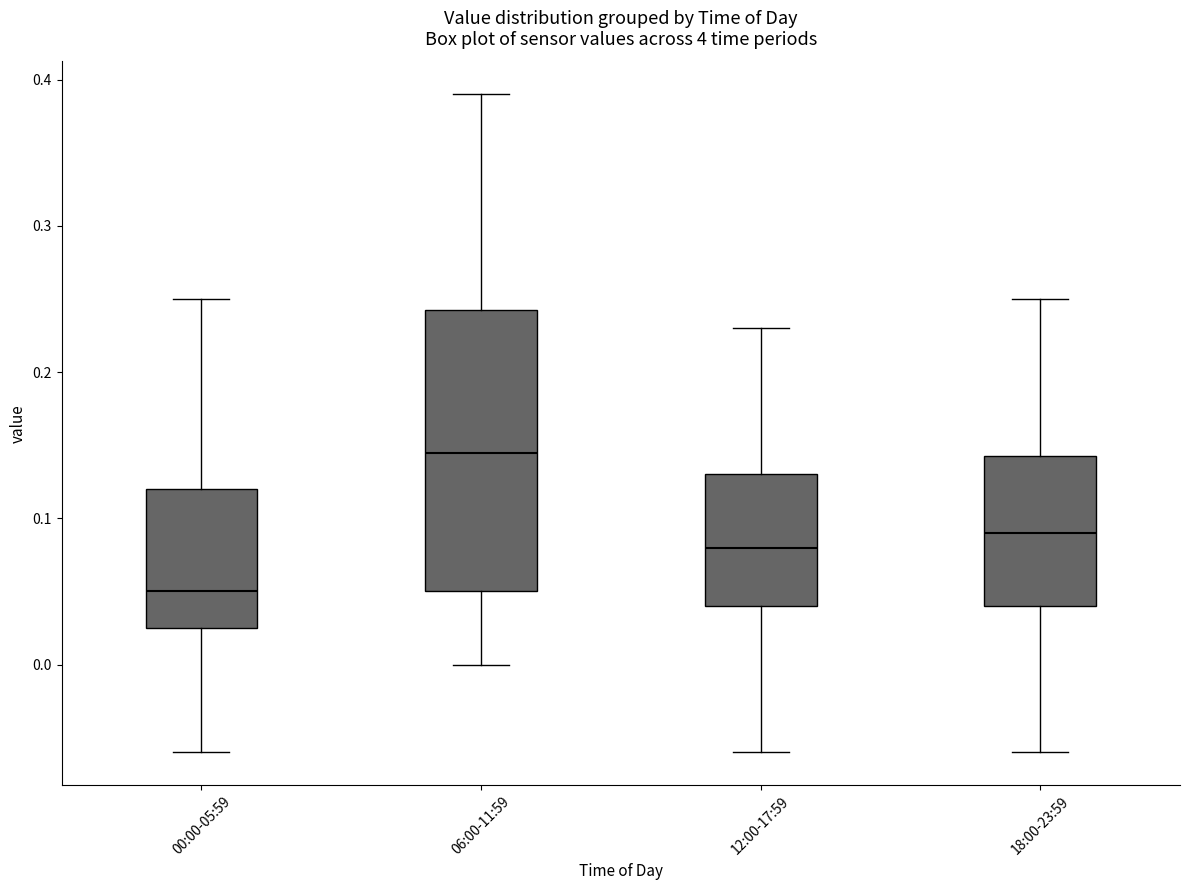

Reading left to right, read every box against the y-axis: the position of its median line, the range the box covers, and the ends of its whiskers. The values are not printed on the chart, so give them approximately, as read against the axis.

00:00-05:59: median 0.05, box 0.03 to 0.12, whiskers -0.06 to 0.25
06:00-11:59: median 0.15, box 0.05 to 0.24, whiskers 0.00 to 0.39
12:00-17:59: median 0.08, box 0.04 to 0.13, whiskers -0.06 to 0.23
18:00-23:59: median 0.09, box 0.04 to 0.14, whiskers -0.06 to 0.25